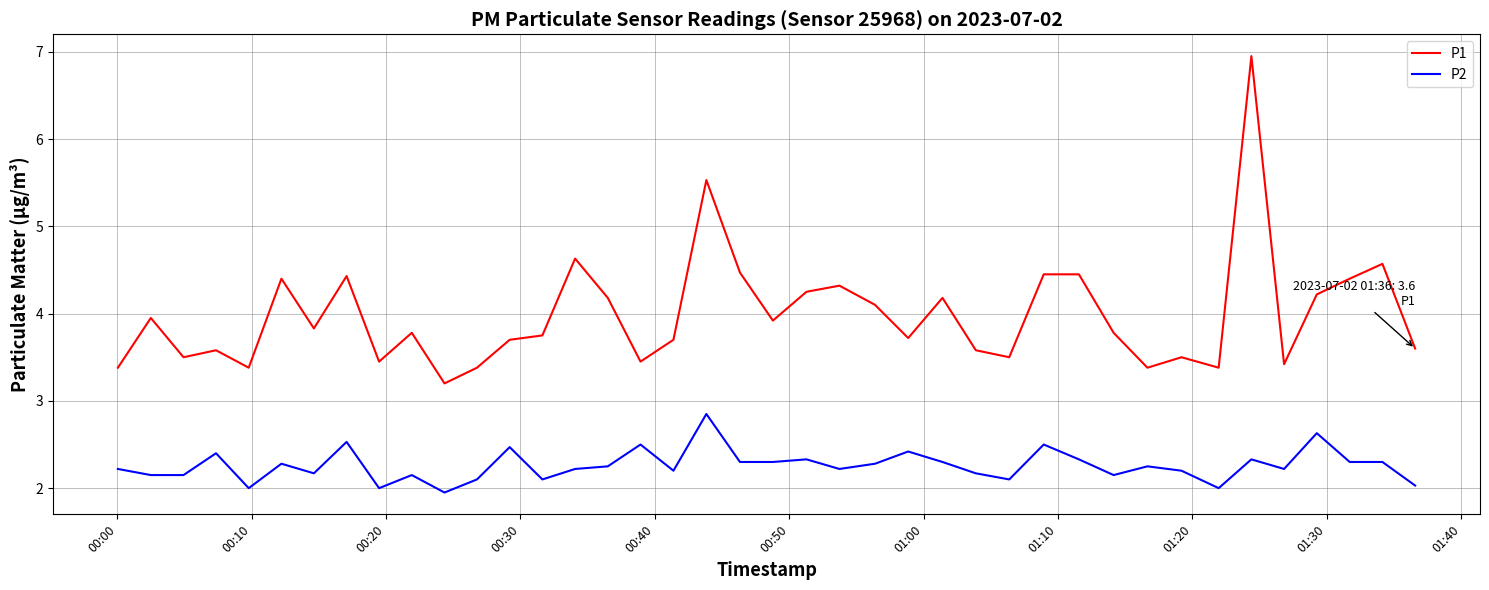

What is the greatest value displayed?

7.0